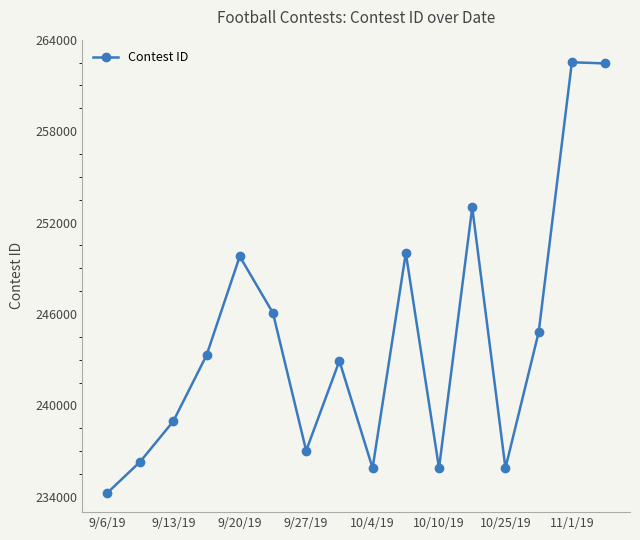

How many points are lower than both their immediate neighbors (excluding endpoints)?

4